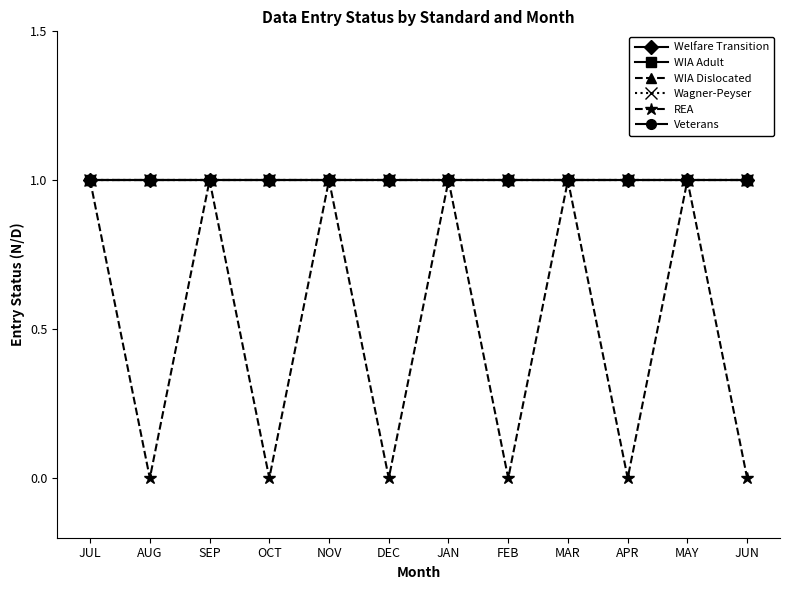

True or false: Wagner-Peyser and WIA Adult intersect in this chart.

False